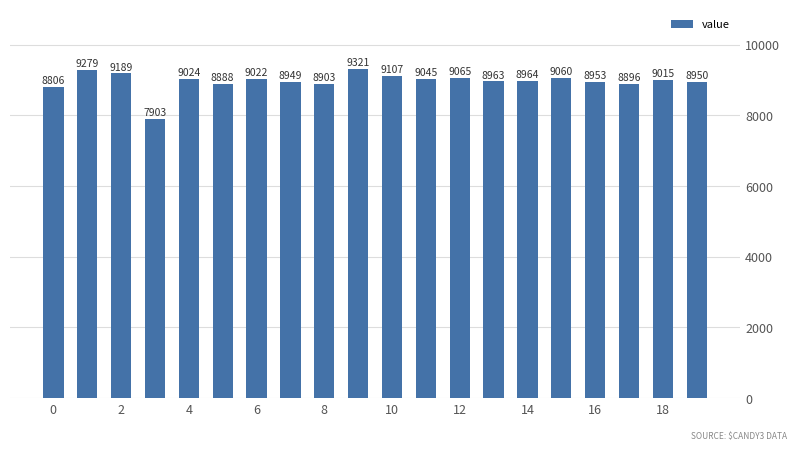

What is the difference between the maximum and minimum values?

1418